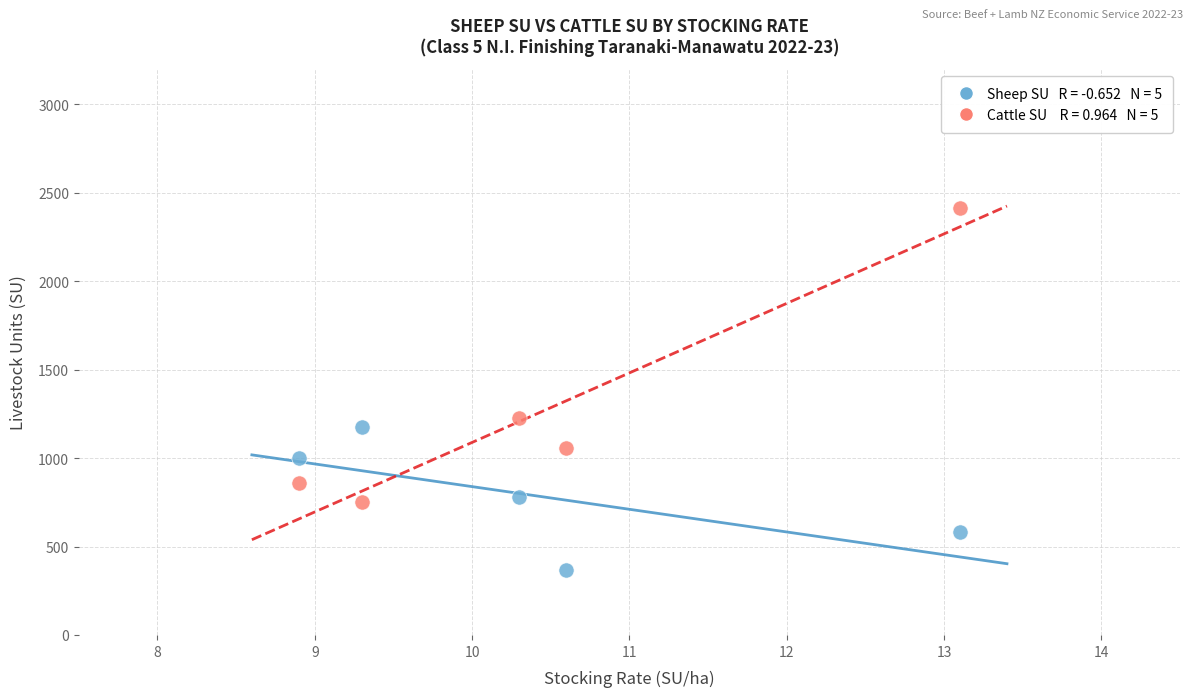

Across all series, what Y value is closest to 1390?

1228